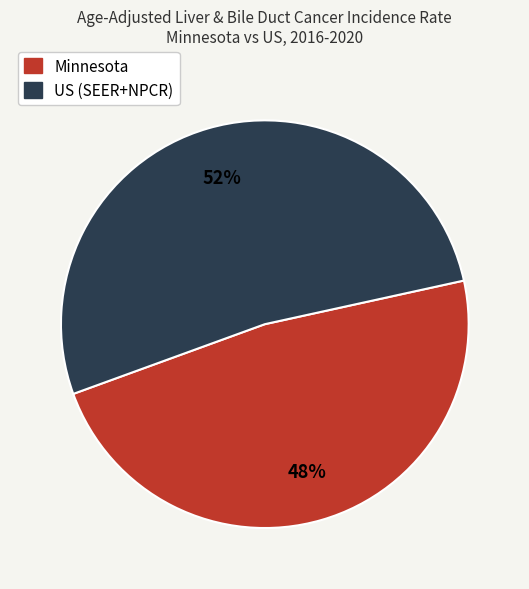

What is the largest slice in the pie chart?

US (SEER+NPCR)